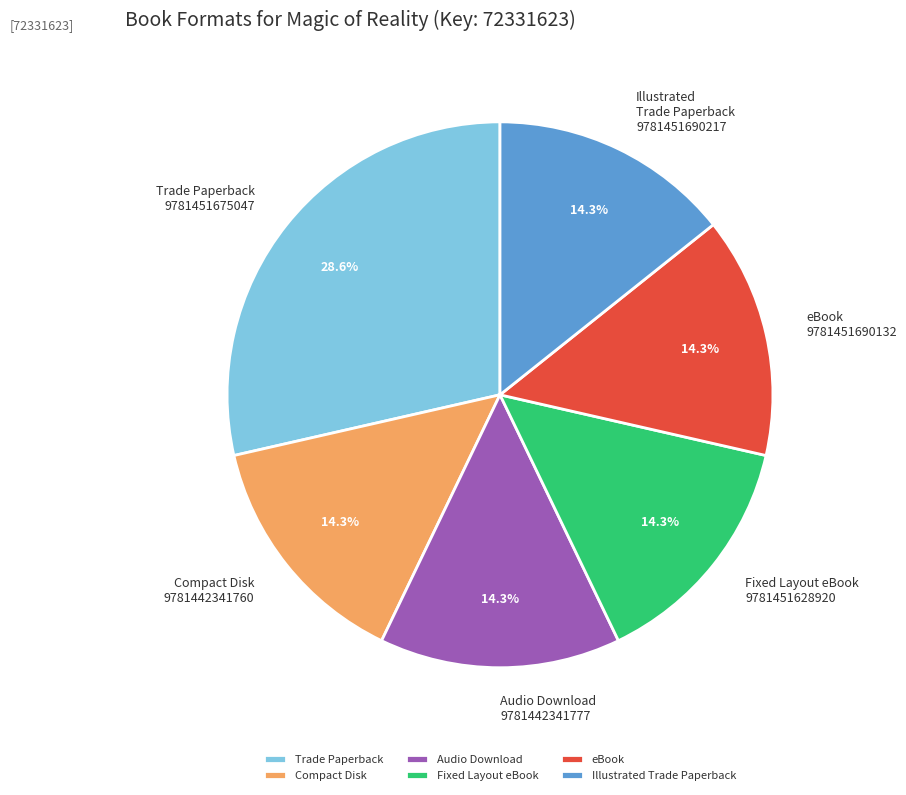

How much of the chart is everything except eBook?

85.7%